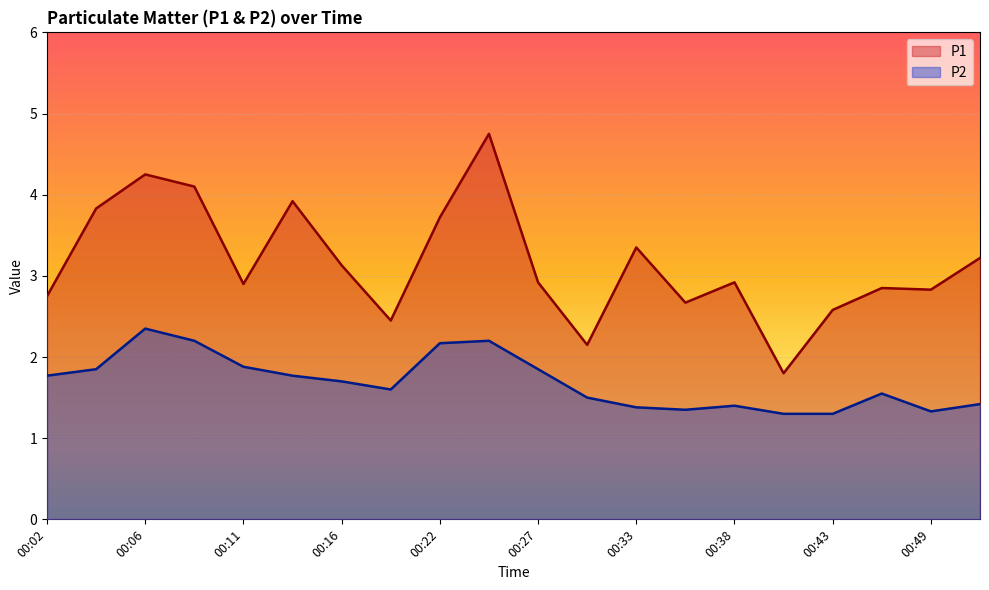

True or false: P2 and P1 cross at least once.

False